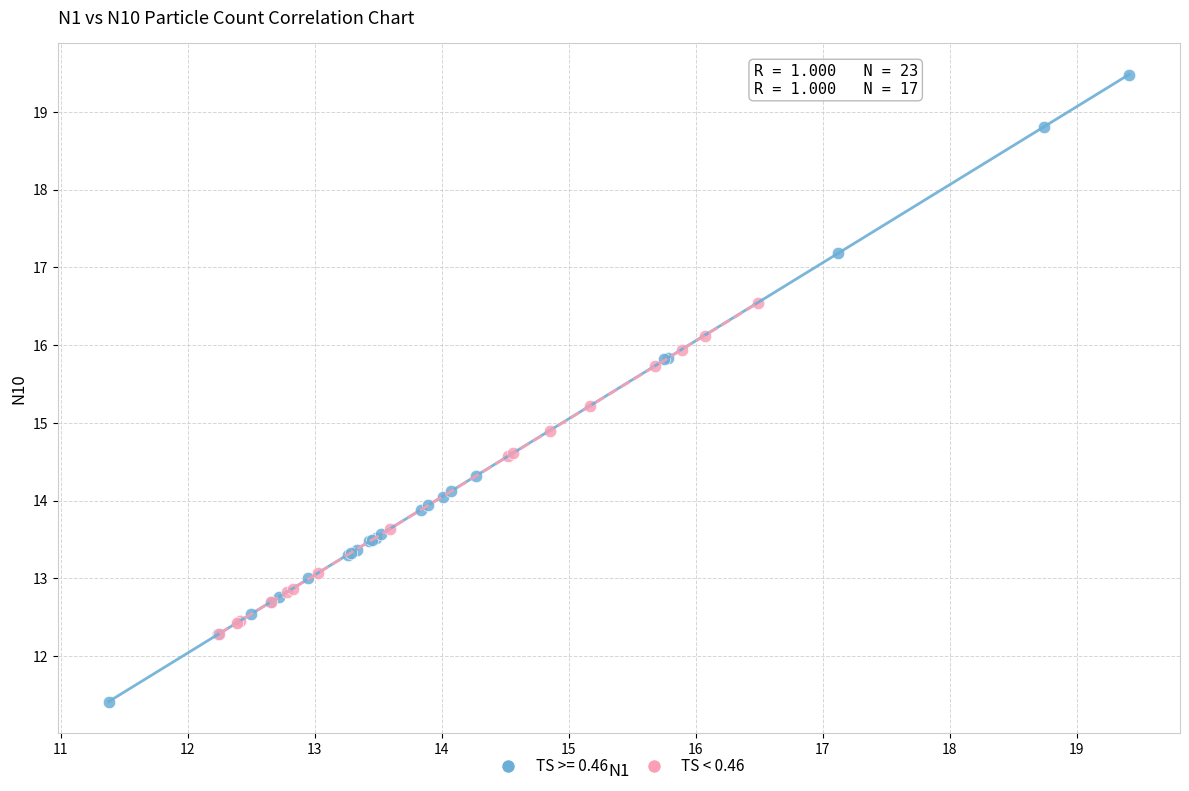

Which series reaches the maximum Y coordinate?

TS >= 0.46